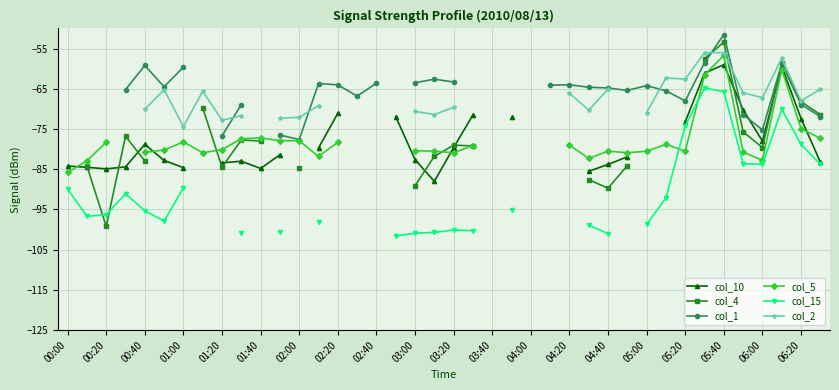

Which has a higher value, 04:40 or 05:00?

05:00